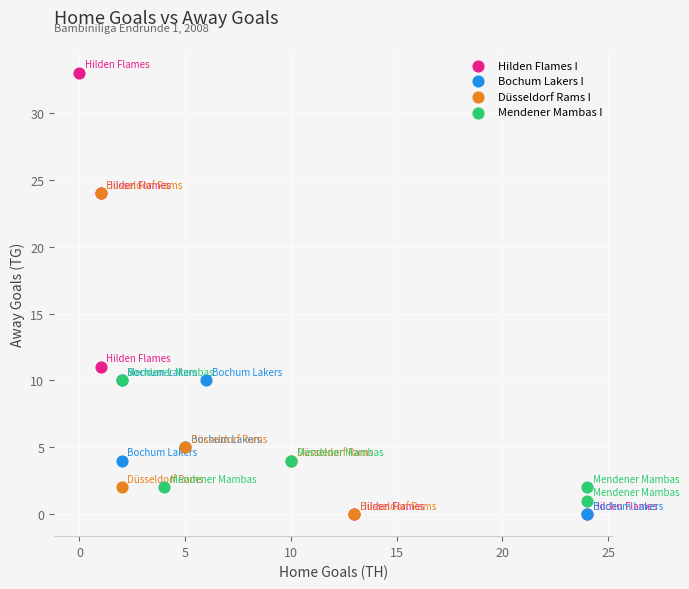

What are all the series names shown in the legend?

Hilden Flames I, Bochum Lakers I, Düsseldorf Rams I, Mendener Mambas I